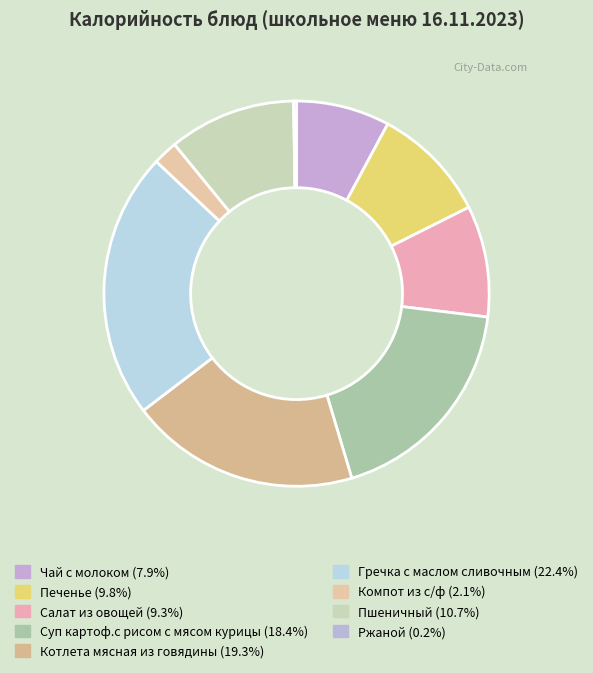

Which category has the smallest portion of the pie?

Ржаной